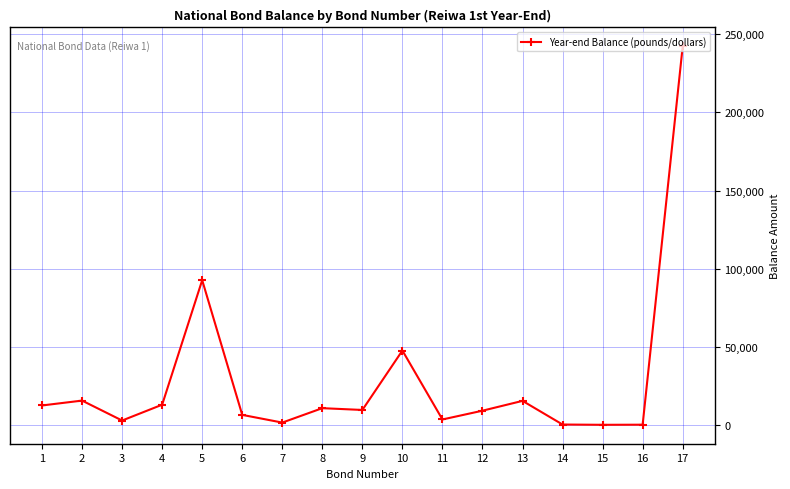

What is the smallest value displayed?

180